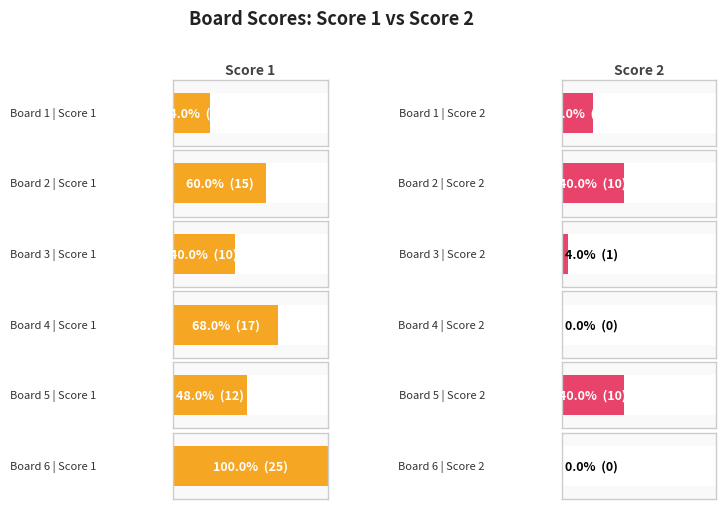

Between Board 3 and Board 5, which is larger?

Board 5